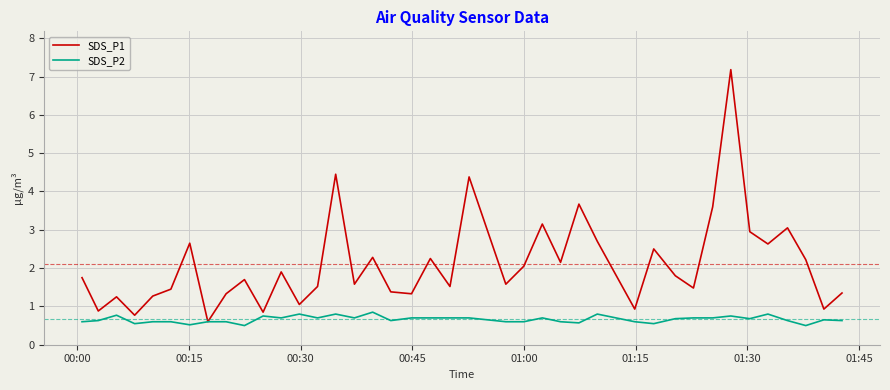

What is the maximum value for SDS_P1?

7.2